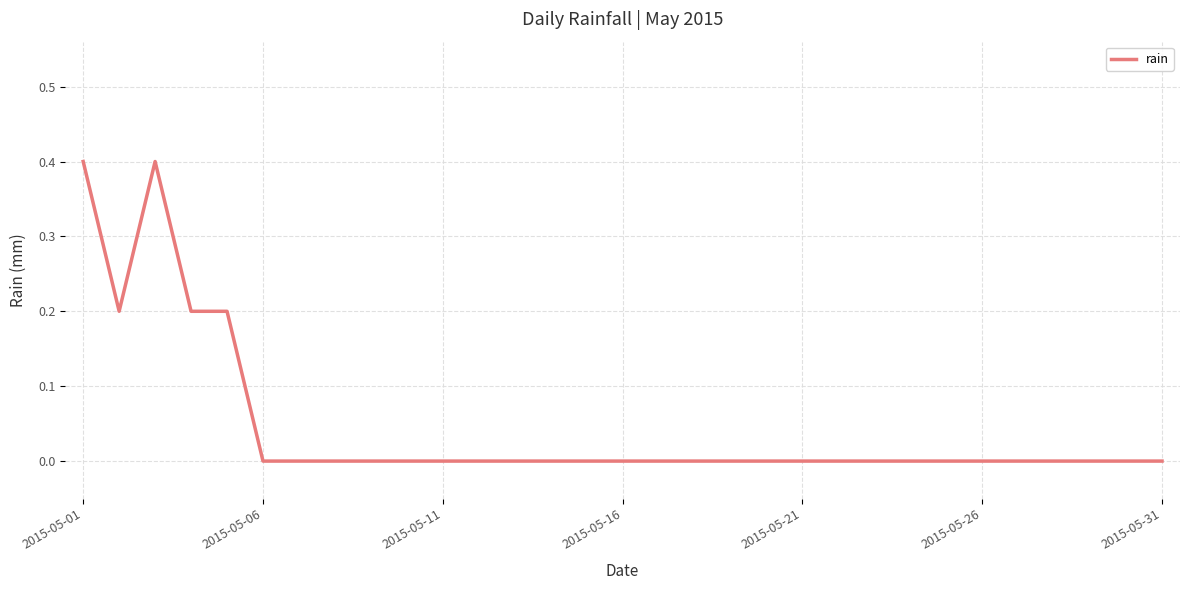

Is this an area chart (filled region under the line)?

No